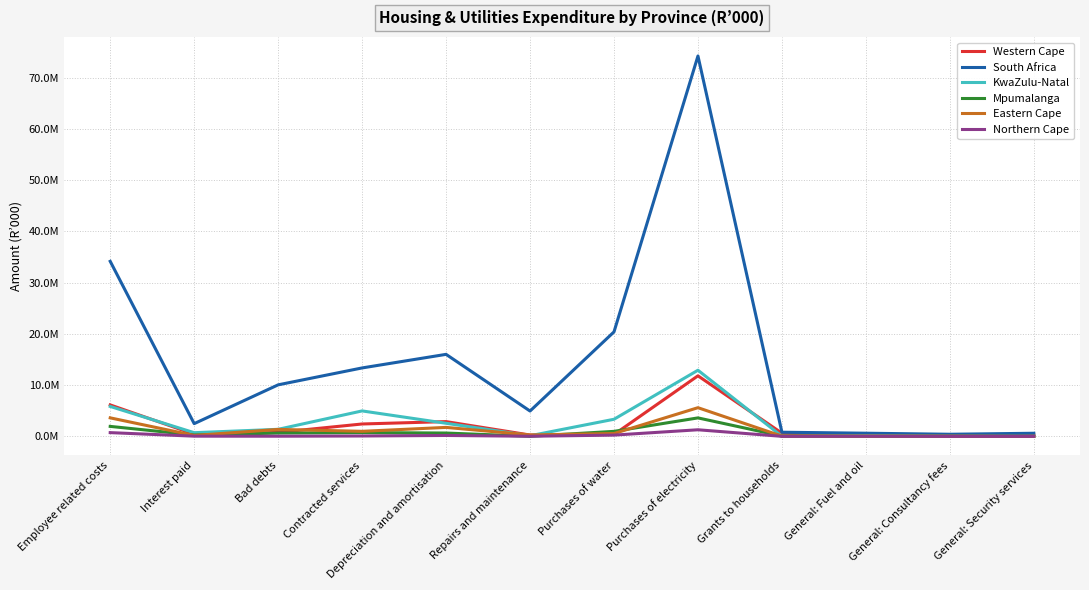

What is the difference between the maximum and minimum values in the Eastern Cape series?

5591000